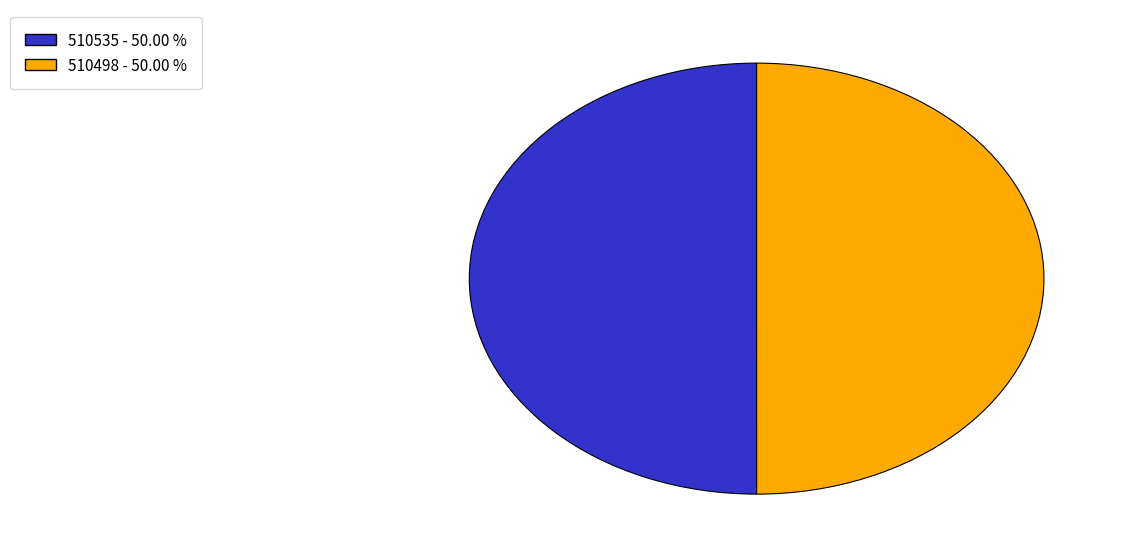

Combined, do 510535 and 510498 account for over 50%?

Yes